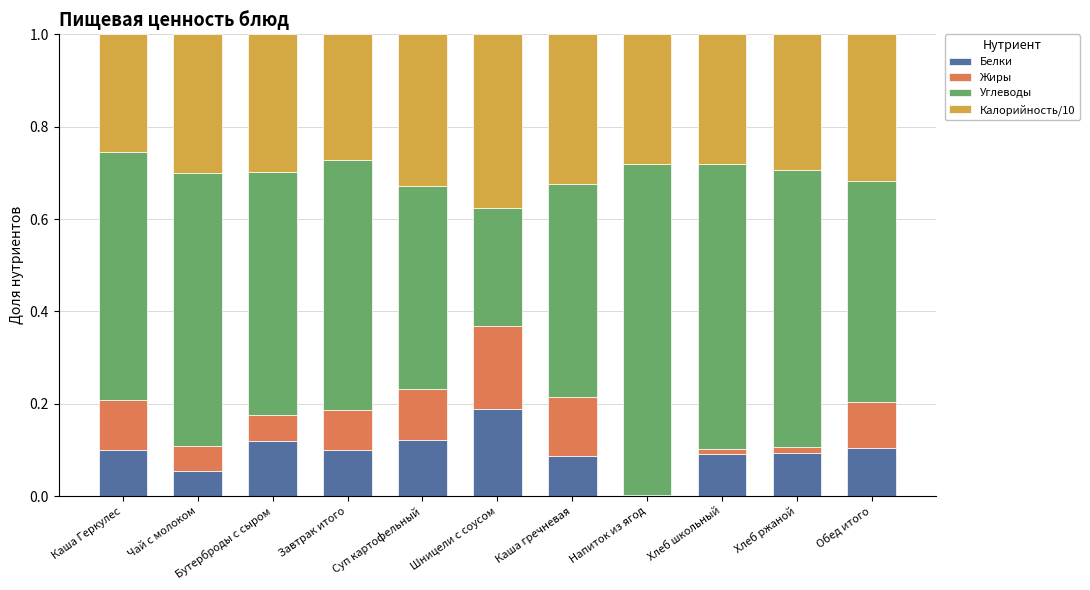

What is the total value across all series at Завтрак итого?

1.0